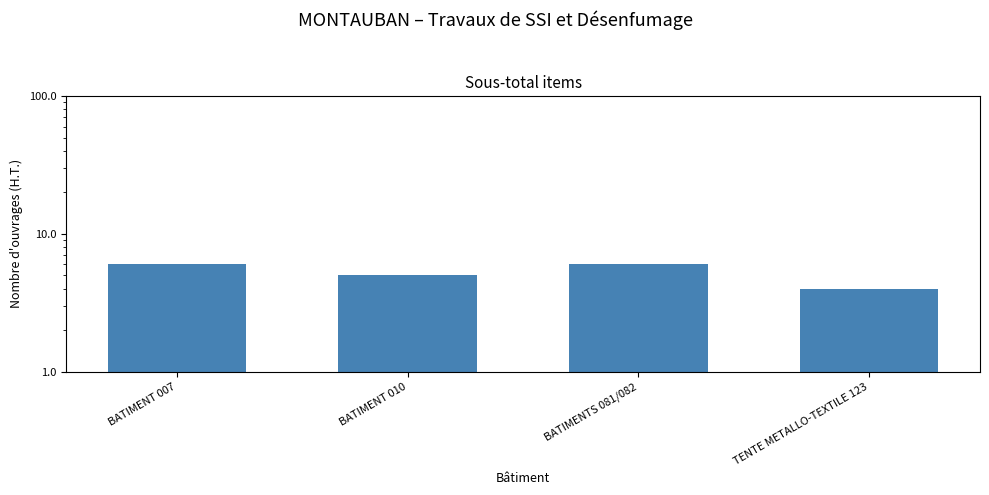

Does the chart contain any negative values?

No